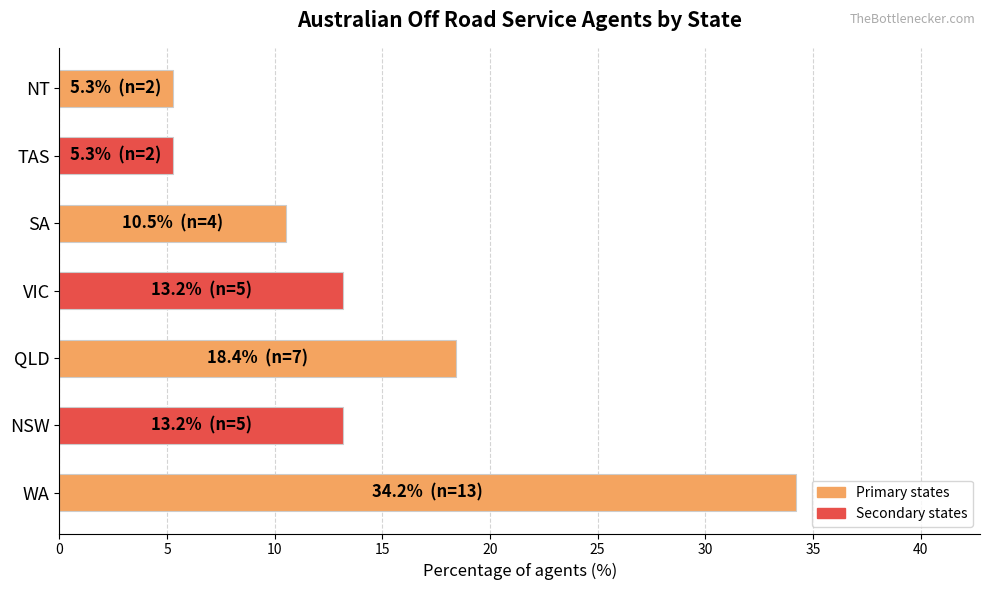

Reading bottom to top, extract all data points from this chart.

WA=34.2	NSW=13.2	QLD=18.4	VIC=13.2	SA=10.5	TAS=5.3	NT=5.3